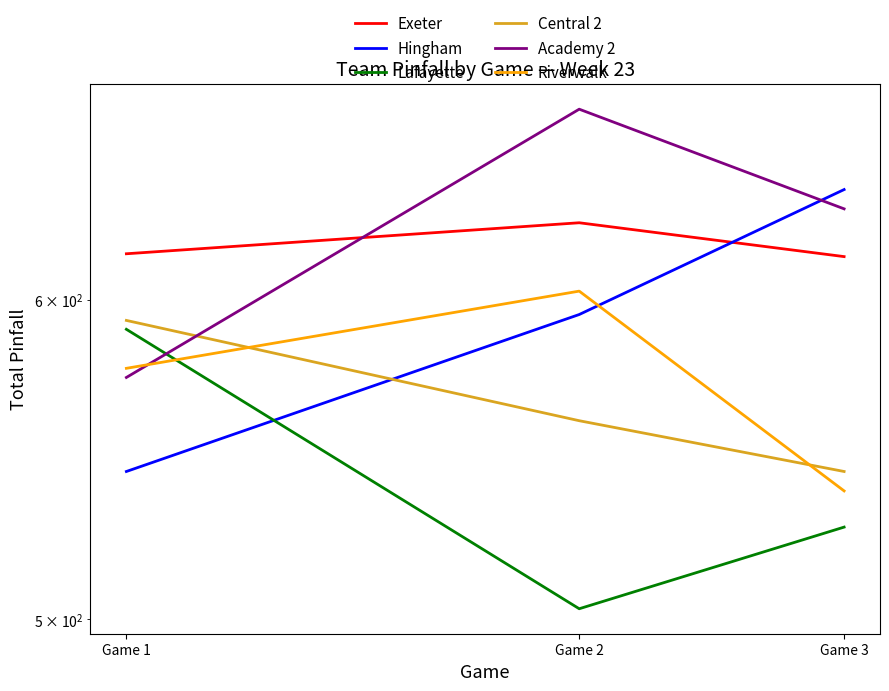

Which series changed the most between Game 1 and Game 2?

Academy 2